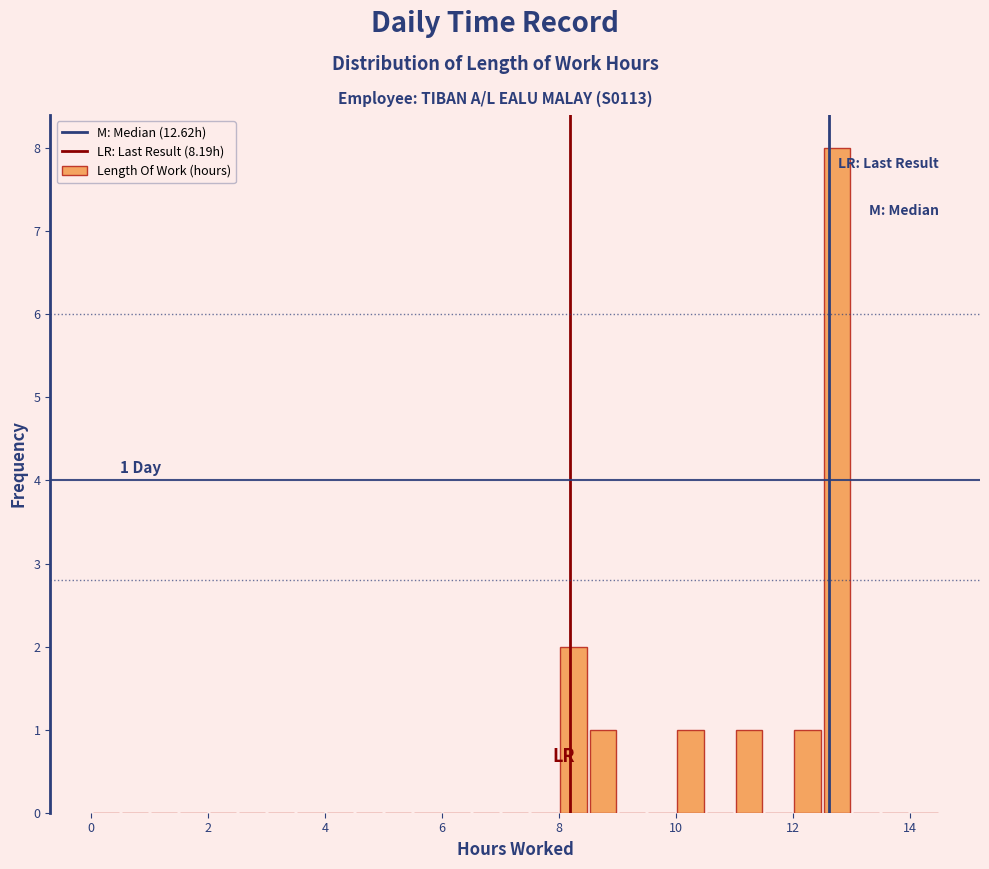

Around what value on the x-axis is the tallest bar? Give the approximate position of its centre, as read against the axis.

12.8